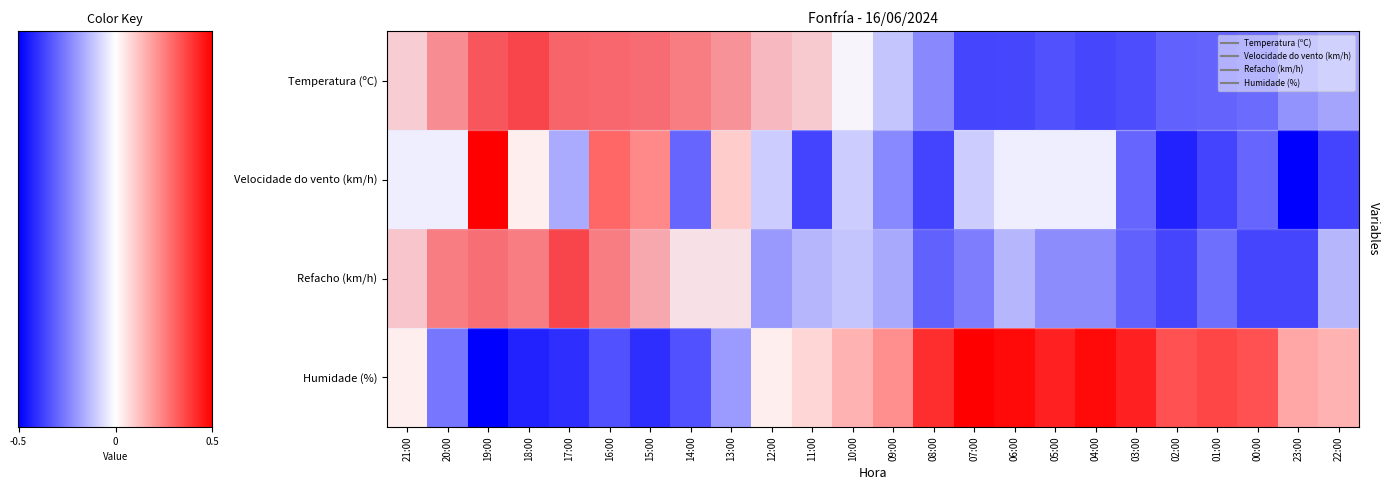

What is the difference between the second highest and minimum values in the Humidade (%) series?

2.0